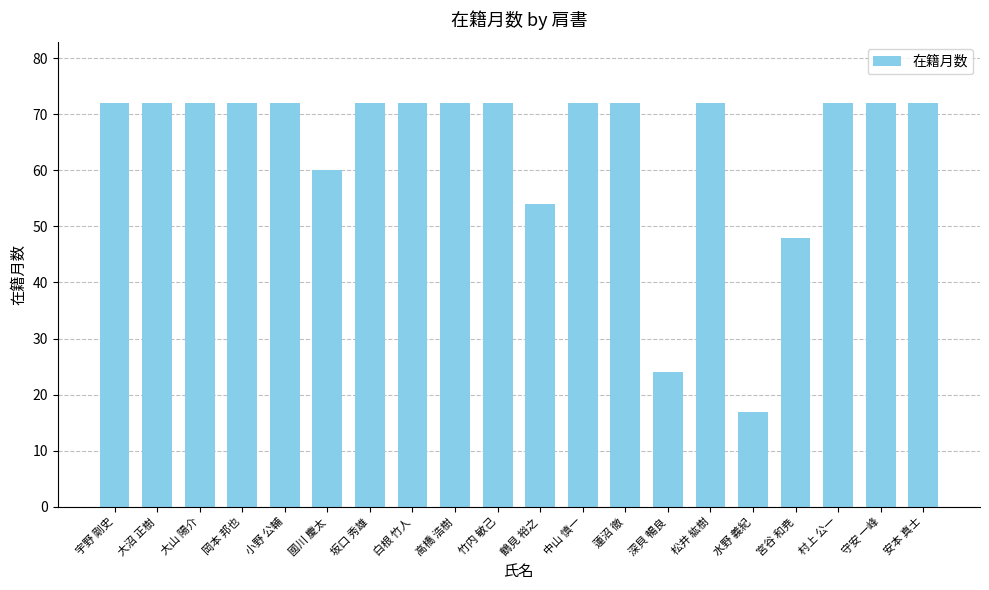

Reading left to right, what are all the values shown in this chart?

72	72	72	72	72	60	72	72	72	72	54	72	72	24	72	17	48	72	72	72